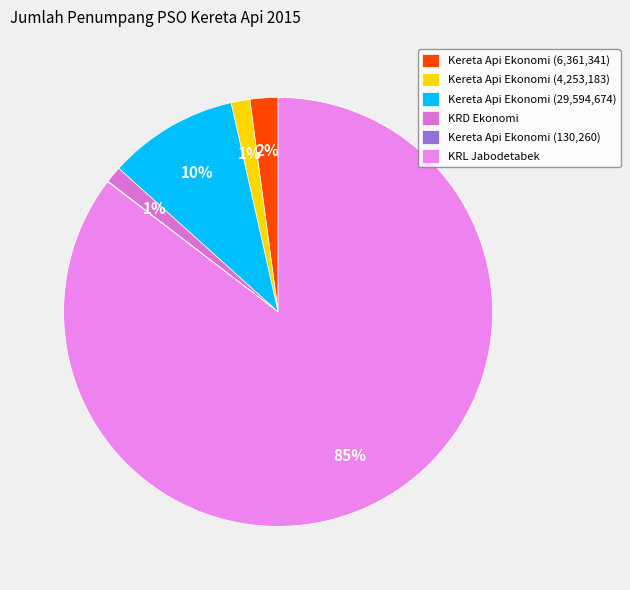

How many slices are in this pie chart?

6